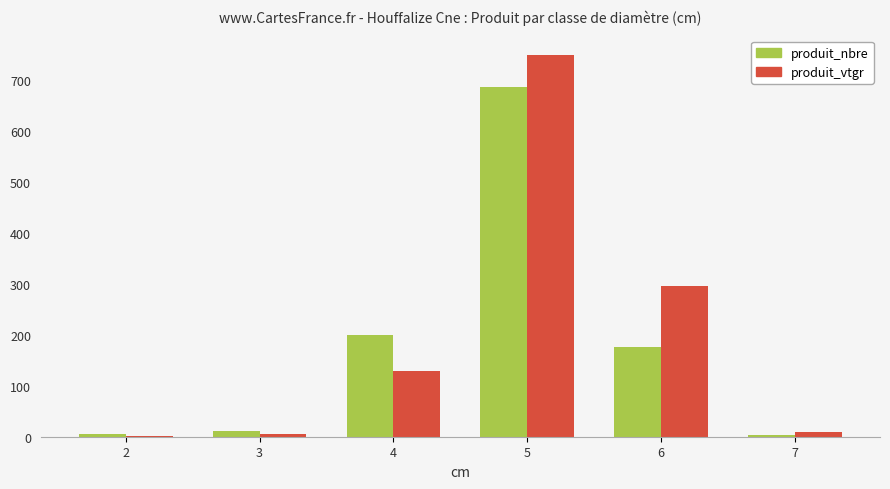

Read the produit_vtgr value at 5.

751.0